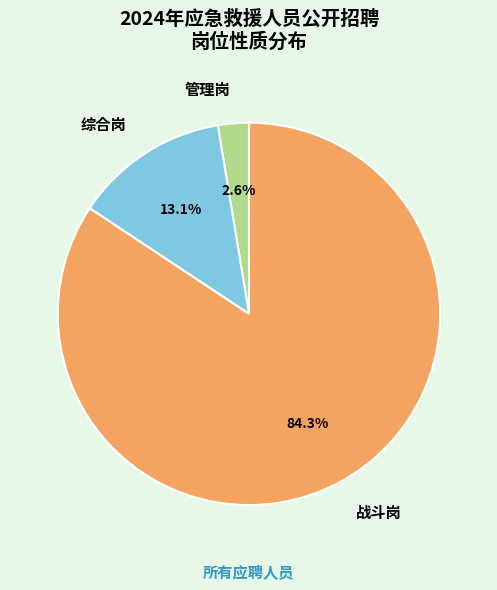

To the nearest percent, what is the difference between the 综合岗 and 战斗岗 slice percentages?

71%